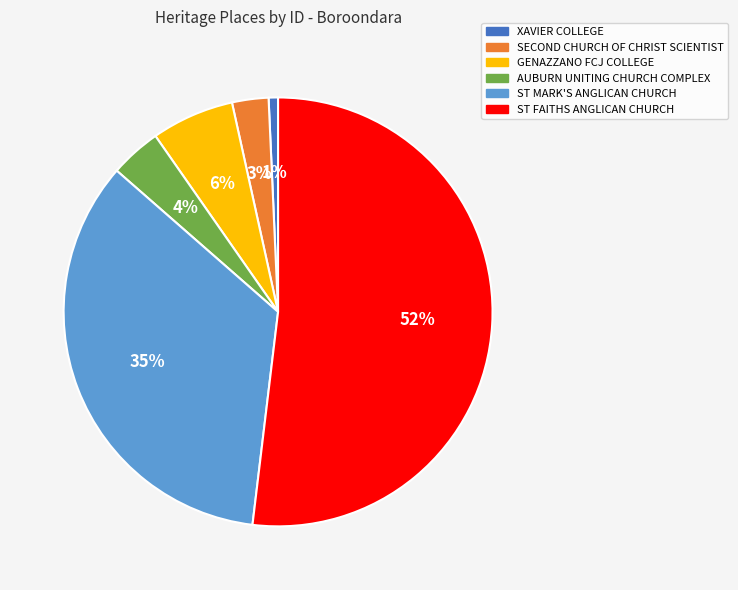

Approximately how many times larger is the value at GENAZZANO FCJ COLLEGE compared to ST MARK'S ANGLICAN CHURCH?

0.2